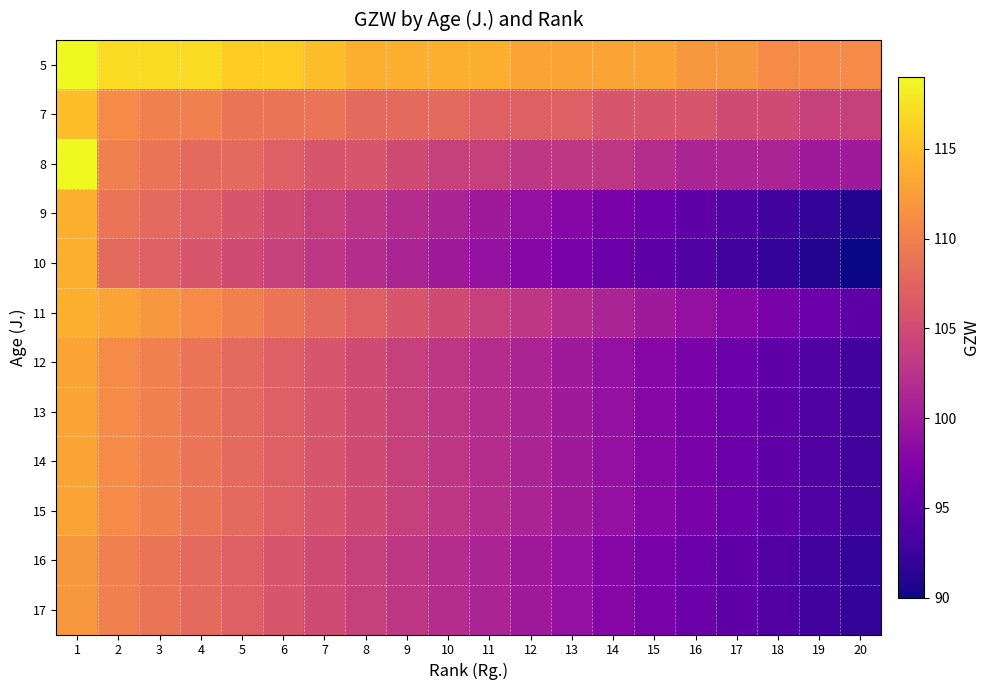

Reading right to left, extract all data points from this chart.

5: 20=111	19=111	18=111	17=112	16=112	15=113	14=113	13=113	12=113	11=114	10=114	9=114	8=114	7=115	6=116	5=116	4=117	3=117	2=117	1=119
7: 20=104	19=104	18=105	17=105	16=106	15=106	14=106	13=107	12=107	11=107	10=108	9=108	8=108	7=109	6=109	5=109	4=110	3=110	2=111	1=115
8: 20=100	19=100	18=101	17=101	16=101	15=102	14=103	13=103	12=103	11=104	10=104	9=105	8=106	7=106	6=107	5=108	4=108	3=109	2=110	1=119
9: 20=91	19=92	18=93	17=94	16=95	15=96	14=97	13=98	12=99	11=100	10=101	9=102	8=103	7=104	6=105	5=106	4=107	3=108	2=109	1=114
10: 20=90	19=91	18=92	17=93	16=94	15=95	14=96	13=97	12=98	11=99	10=100	9=101	8=102	7=103	6=104	5=105	4=106	3=107	2=108	1=114
11: 20=95	19=96	18=97	17=98	16=99	15=100	14=101	13=102	12=103	11=104	10=105	9=106	8=107	7=108	6=109	5=110	4=111	3=112	2=113	1=114
12: 20=93	19=94	18=95	17=96	16=97	15=98	14=99	13=100	12=101	11=102	10=103	9=104	8=105	7=106	6=107	5=108	4=109	3=110	2=111	1=113
13: 20=93	19=94	18=95	17=96	16=97	15=98	14=99	13=100	12=101	11=102	10=103	9=104	8=105	7=106	6=107	5=108	4=109	3=110	2=111	1=113
14: 20=93	19=94	18=95	17=96	16=97	15=98	14=99	13=100	12=101	11=102	10=103	9=104	8=105	7=106	6=107	5=108	4=109	3=110	2=111	1=113
15: 20=93	19=94	18=95	17=96	16=97	15=98	14=99	13=100	12=101	11=102	10=103	9=104	8=105	7=106	6=107	5=108	4=109	3=110	2=111	1=113
16: 20=92	19=93	18=94	17=95	16=96	15=97	14=98	13=99	12=100	11=101	10=102	9=103	8=104	7=105	6=106	5=107	4=108	3=109	2=110	1=112
17: 20=92	19=93	18=94	17=95	16=96	15=97	14=98	13=99	12=100	11=101	10=102	9=103	8=104	7=105	6=106	5=107	4=108	3=109	2=110	1=112